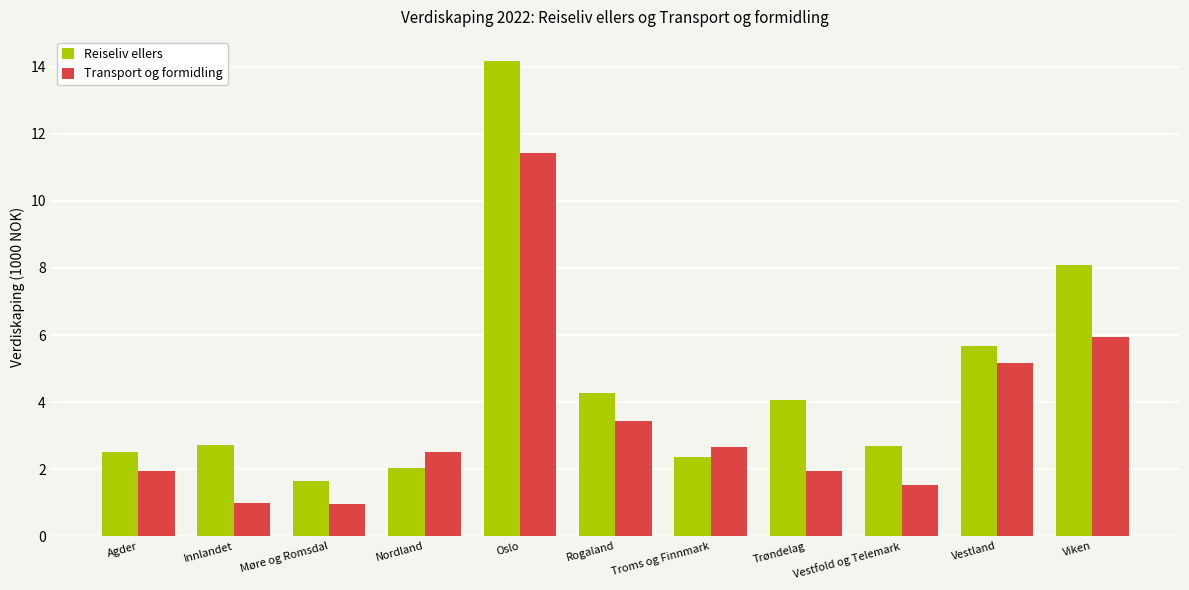

How many bars are there in total?

22